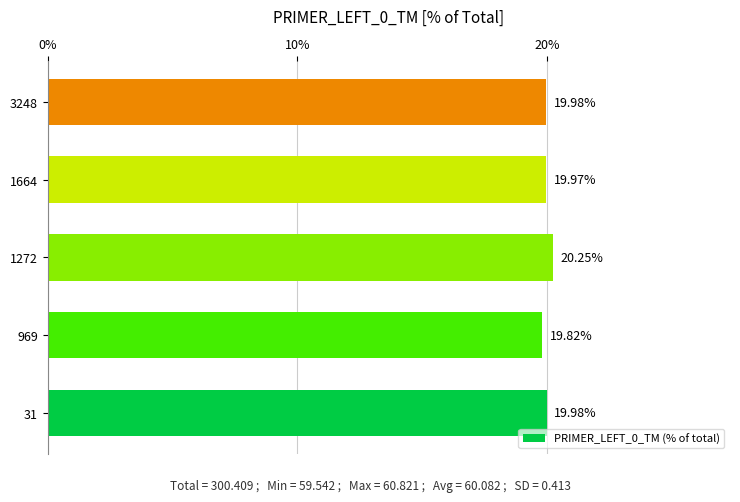

Which has a higher value, 1664 or 3248?

3248